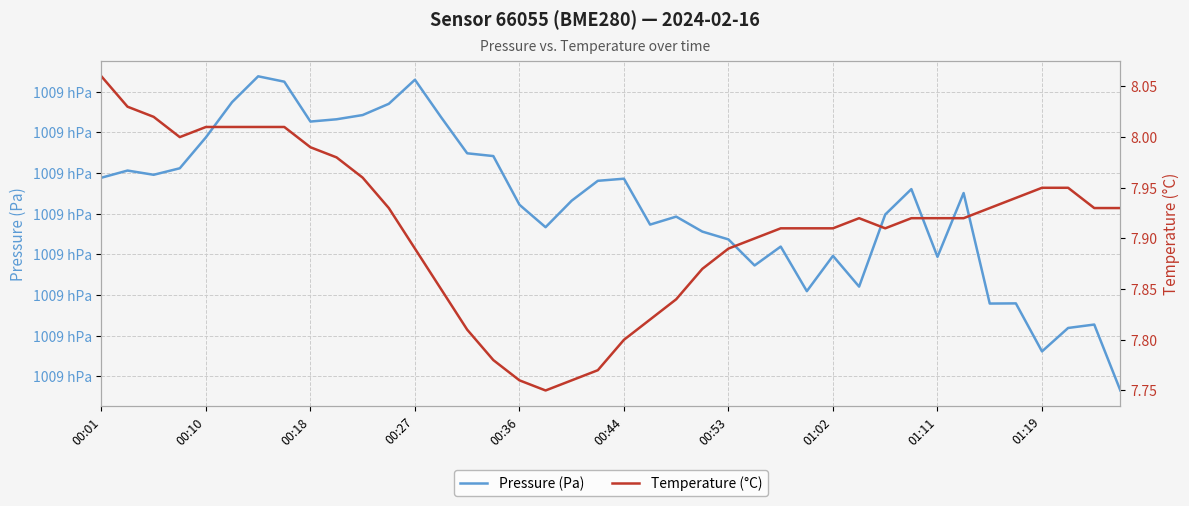

What is the total value across all series at 00:44?

100949.9